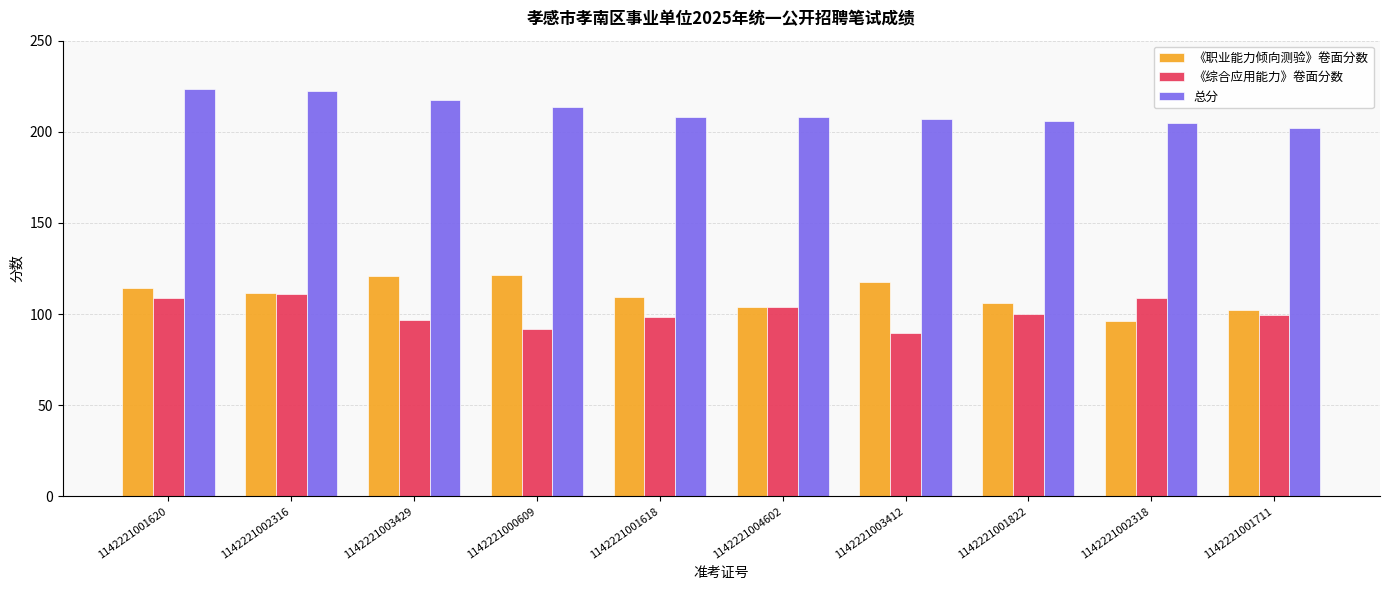

What is the minimum value for 《职业能力倾向测验》卷面分数?

96.0